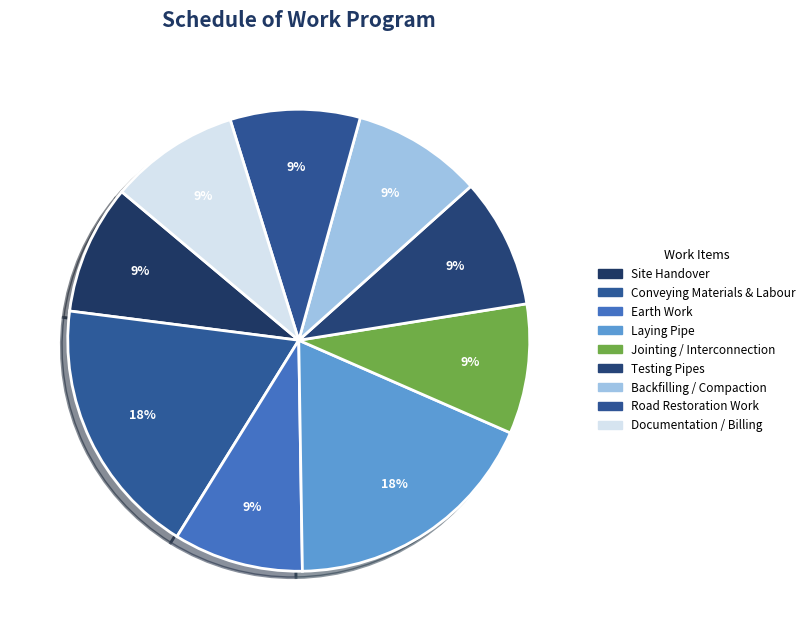

How many slices are in this pie chart?

9